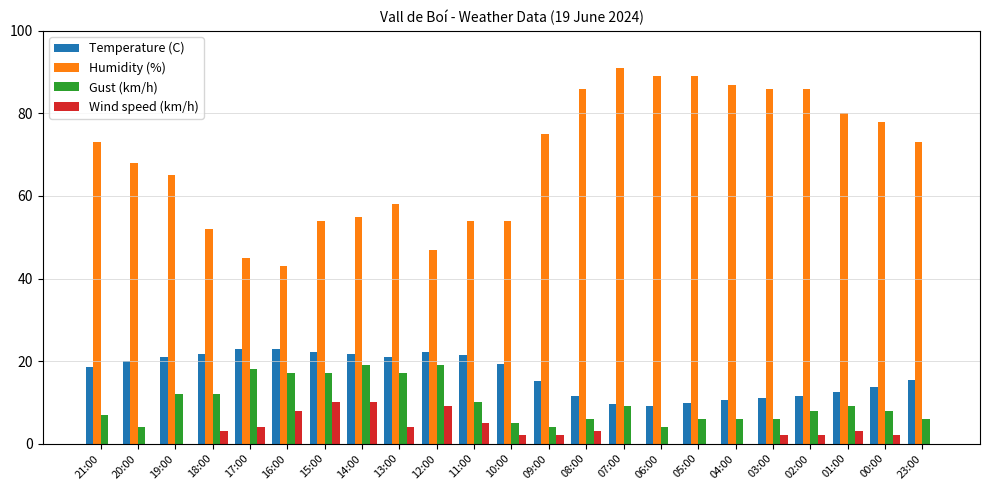

What is the difference between the Humidity (%) values at 13:00 and 03:00?

28.0